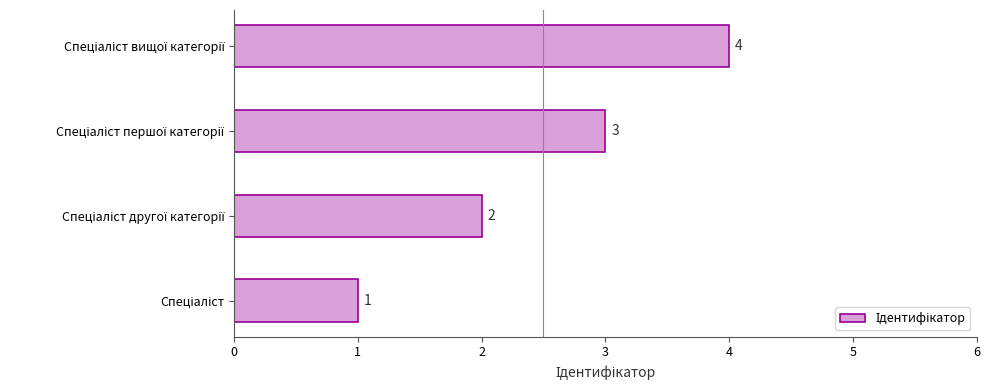

What is the maximum value shown in the chart?

4